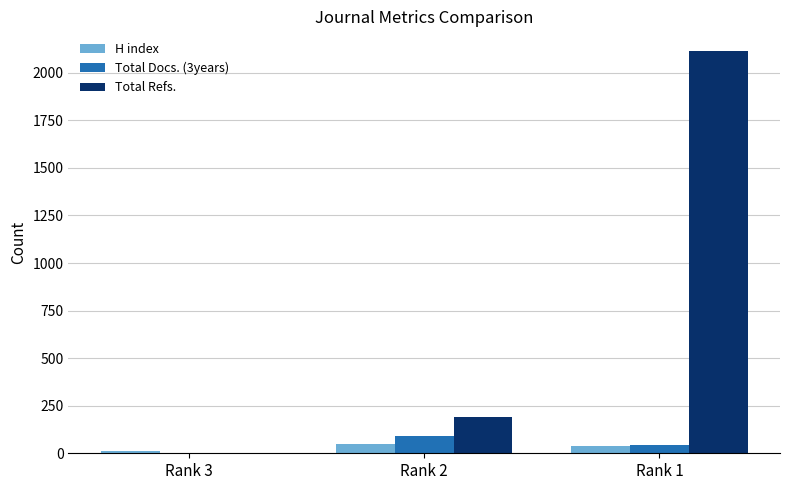

Which category has the highest value across all series?

Rank 1